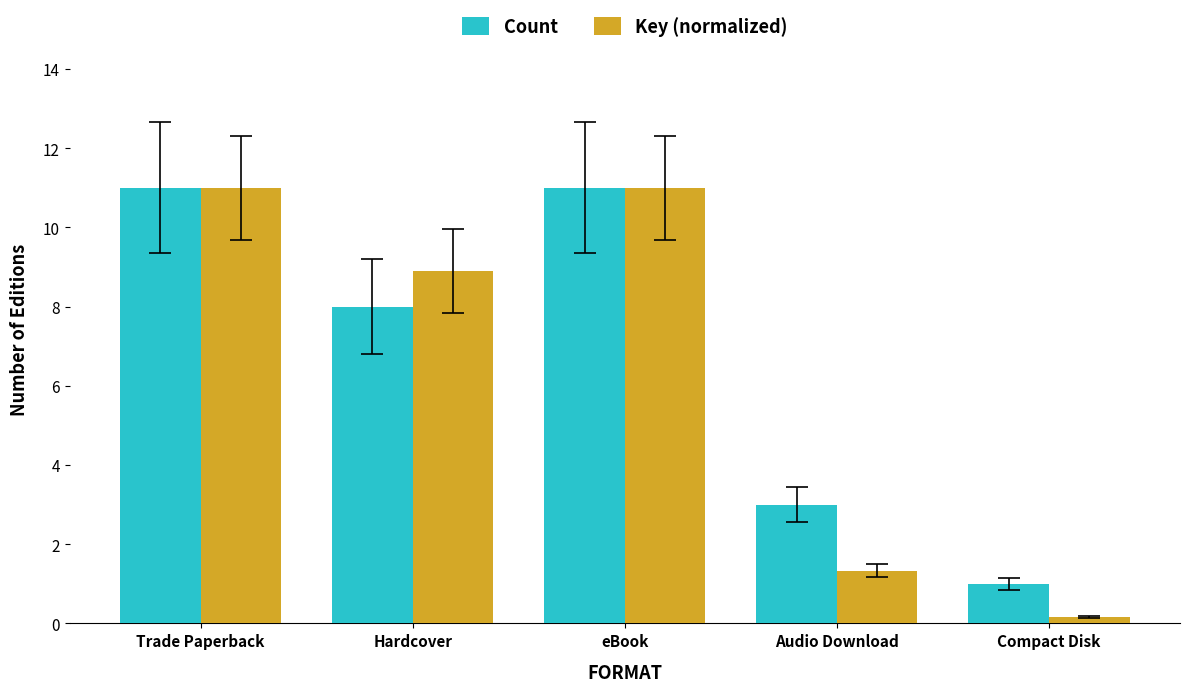

What is the difference between the maximum and minimum values in the Key (normalized) series?

10.8